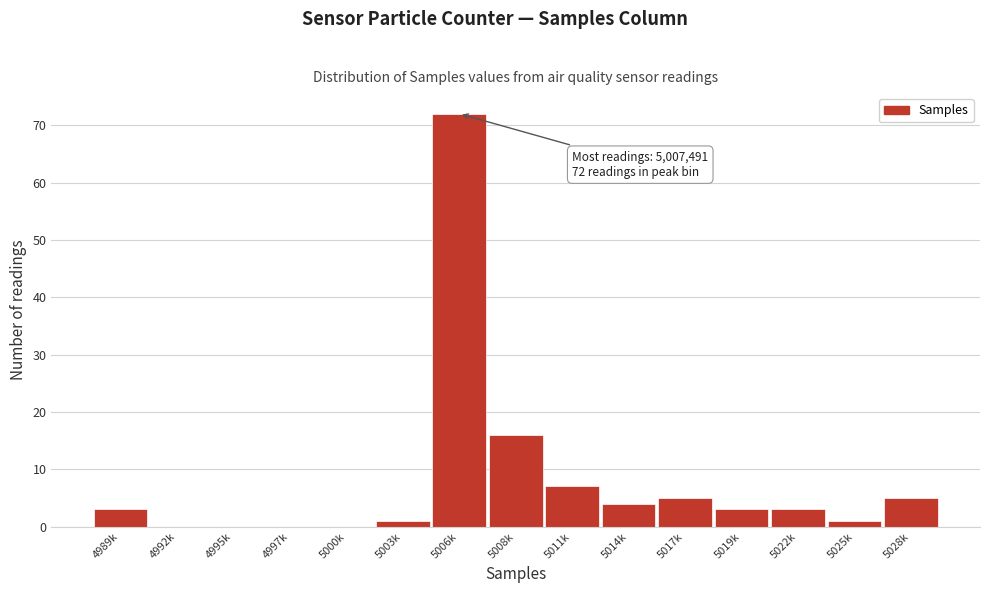

Reading left to right, what are all the values shown in this chart?

4989k=3	4992k=0	4995k=0	4997k=0	5000k=0	5003k=1	5006k=72	5008k=16	5011k=7	5014k=4	5017k=5	5019k=3	5022k=3	5025k=1	5028k=5